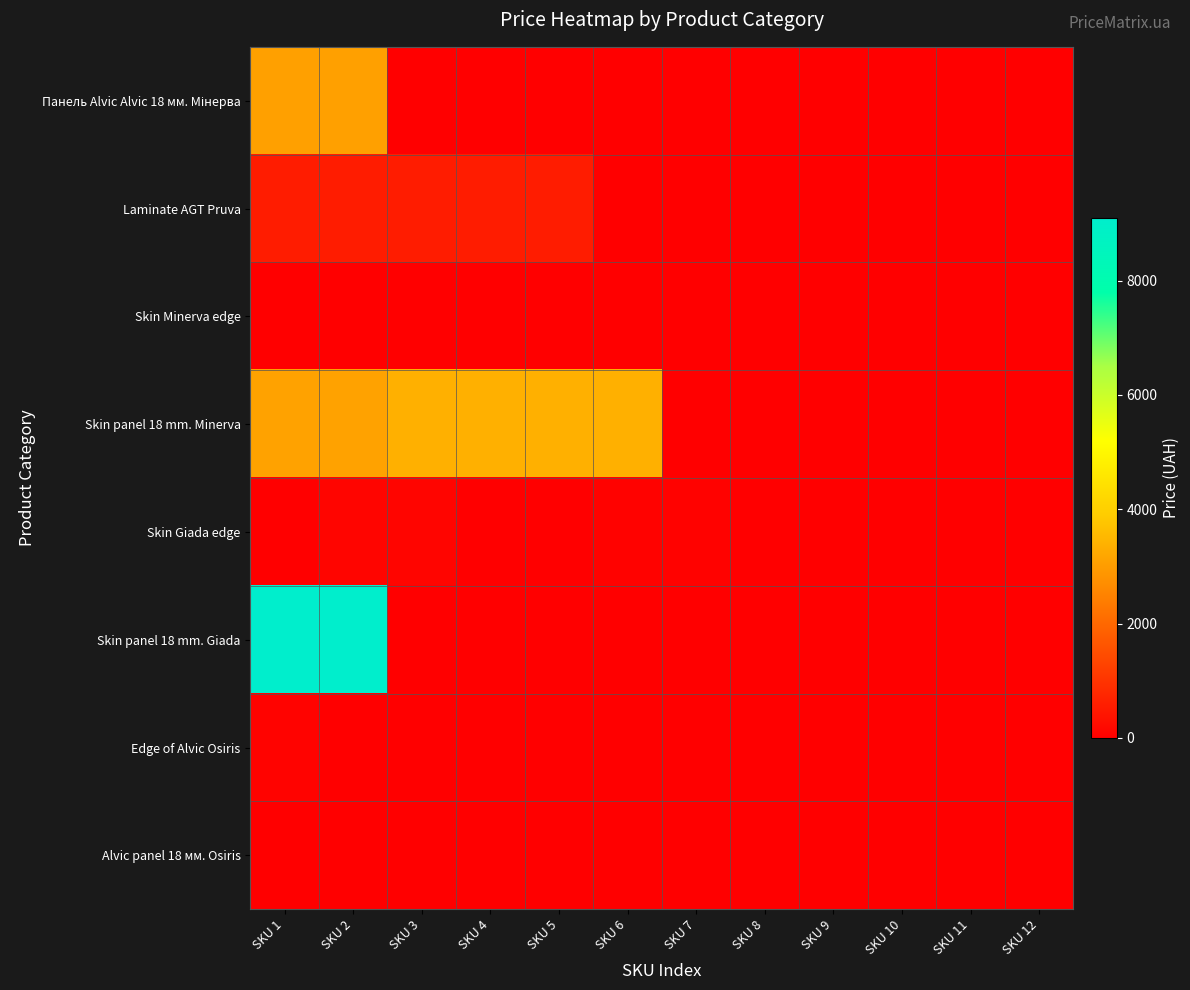

At which category is the sum across all series the highest?

SKU 2